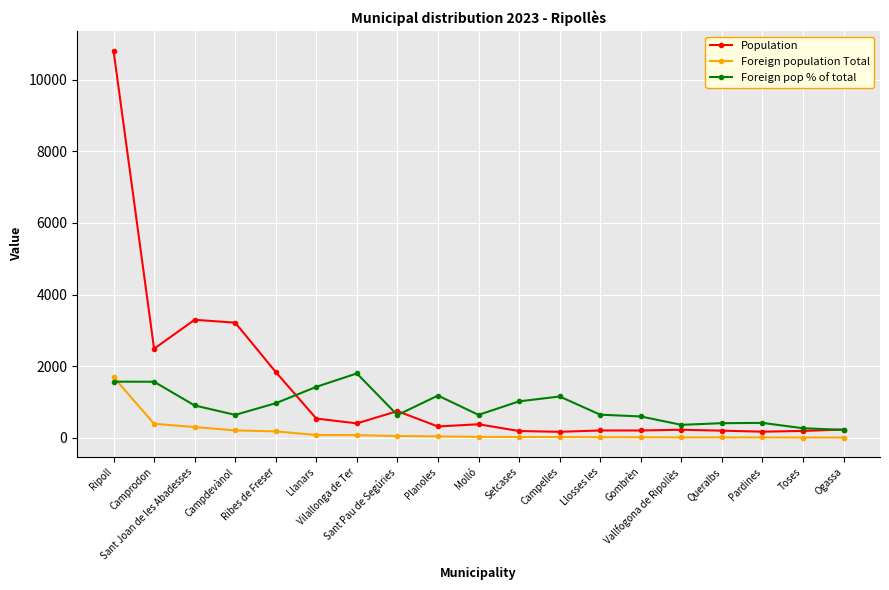

Rank the series by their average value, from lowest to highest.

Foreign population Total, Foreign pop % of total, Population